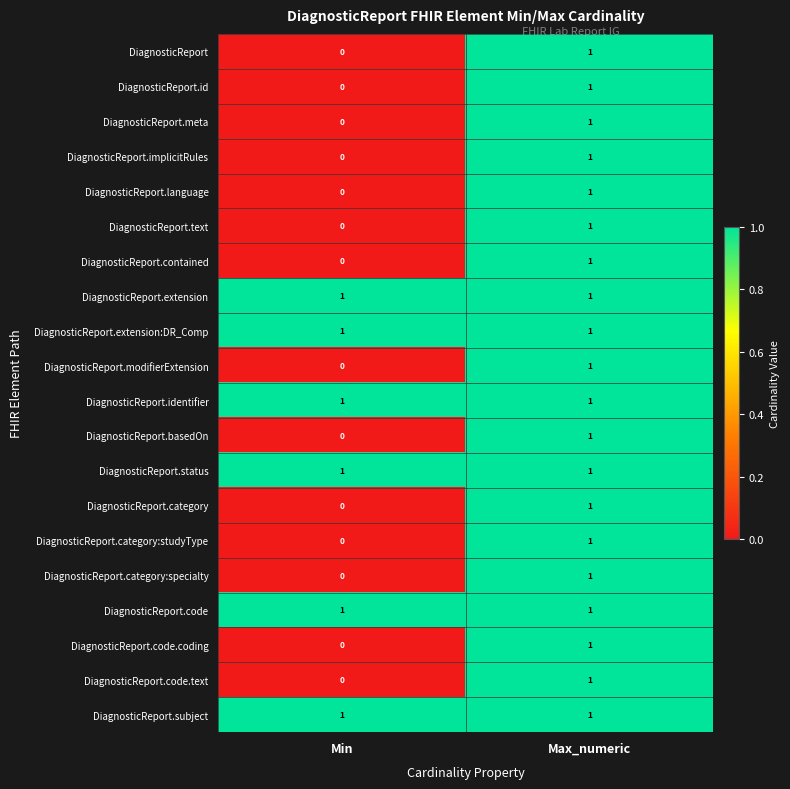

List the labels in order of DiagnosticReport.id value, largest first.

Max_numeric, Min